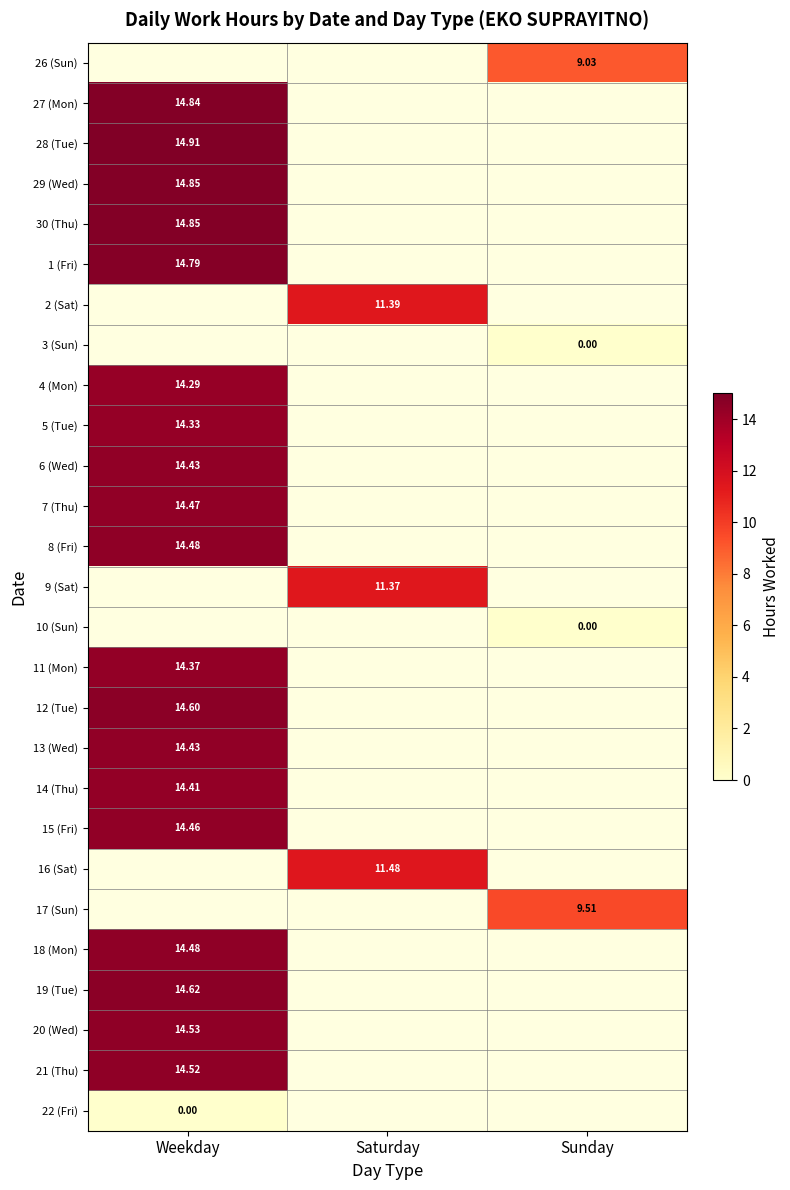

The 5 (Tue) series shows 14.3 at Weekday. True or false?

True